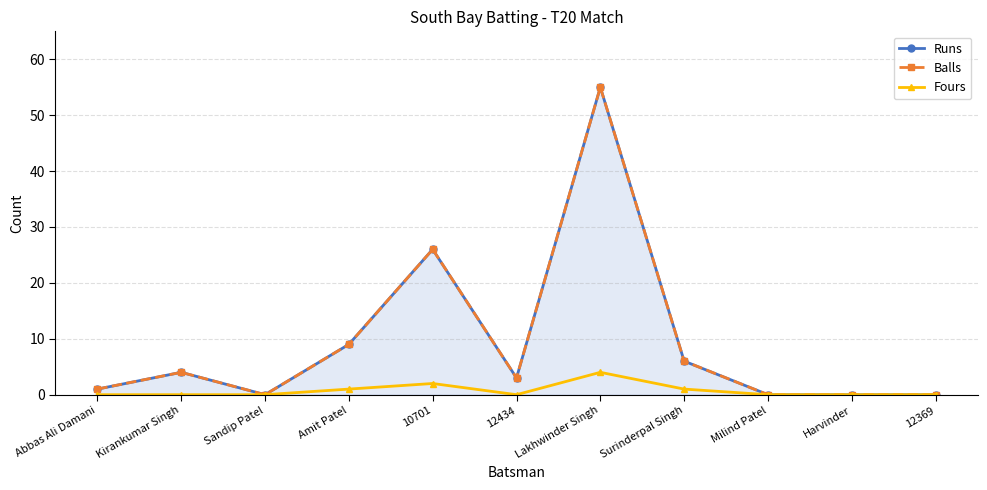

What is the sum of the Balls values at Milind Patel and Surinderpal Singh?

6